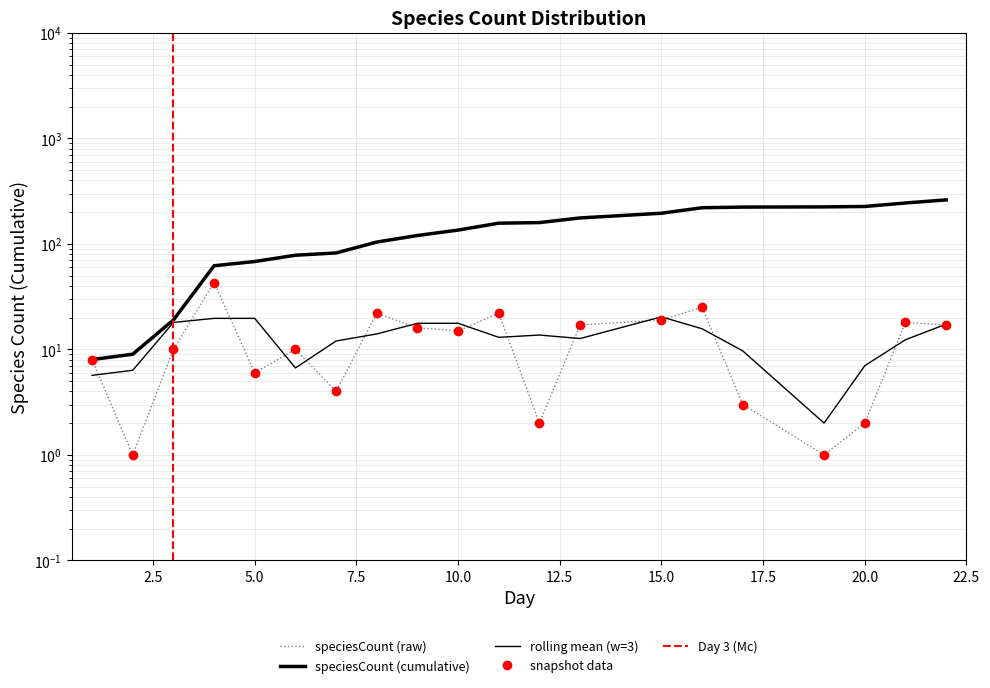

What is the lowest value of the cumulative series?

8